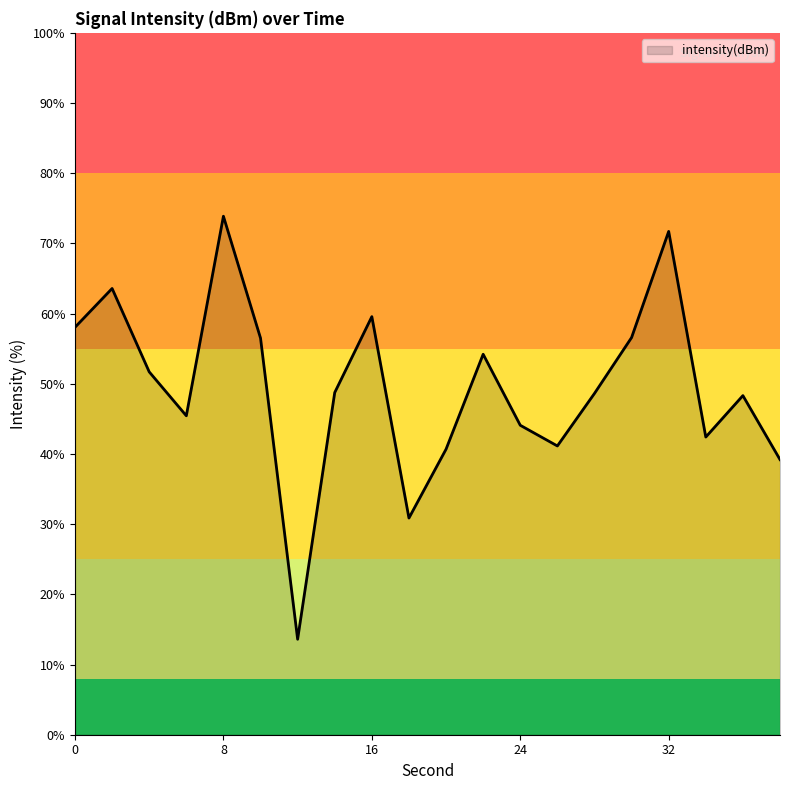

What is the greatest value displayed?

73.9